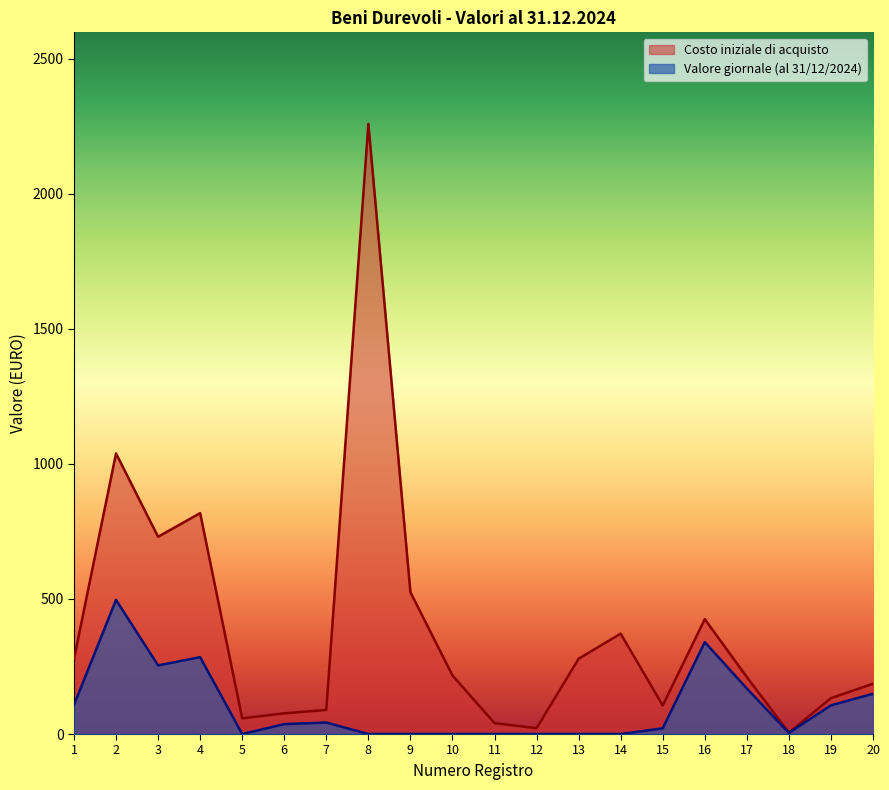

In Costo iniziale di acquisto, how many points are higher than both neighbors (excluding endpoints)?

5